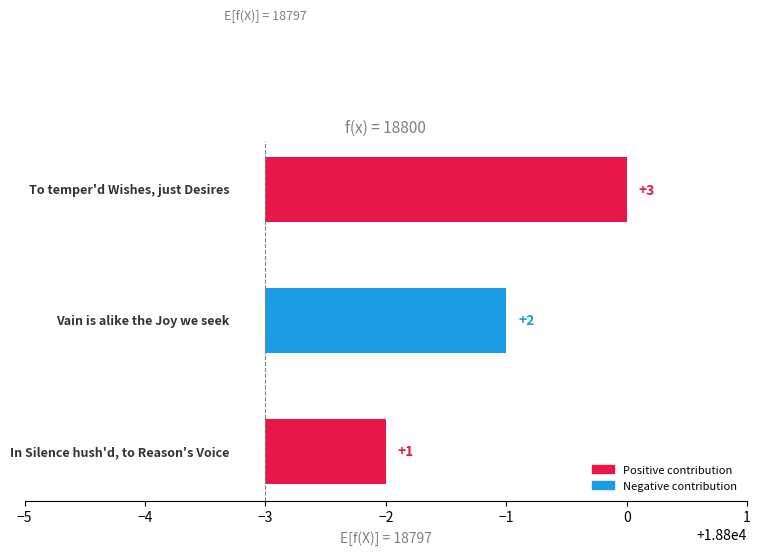

What is the label of the 1st bar from the right?

To temper'd Wishes, just Desires